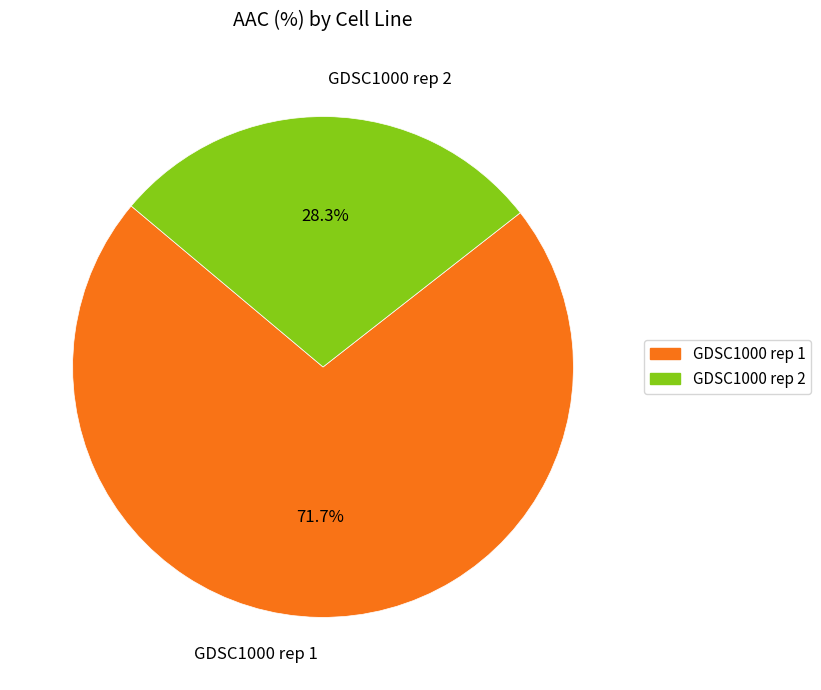

Between GDSC1000 rep 2 and GDSC1000 rep 1, which is larger?

GDSC1000 rep 1